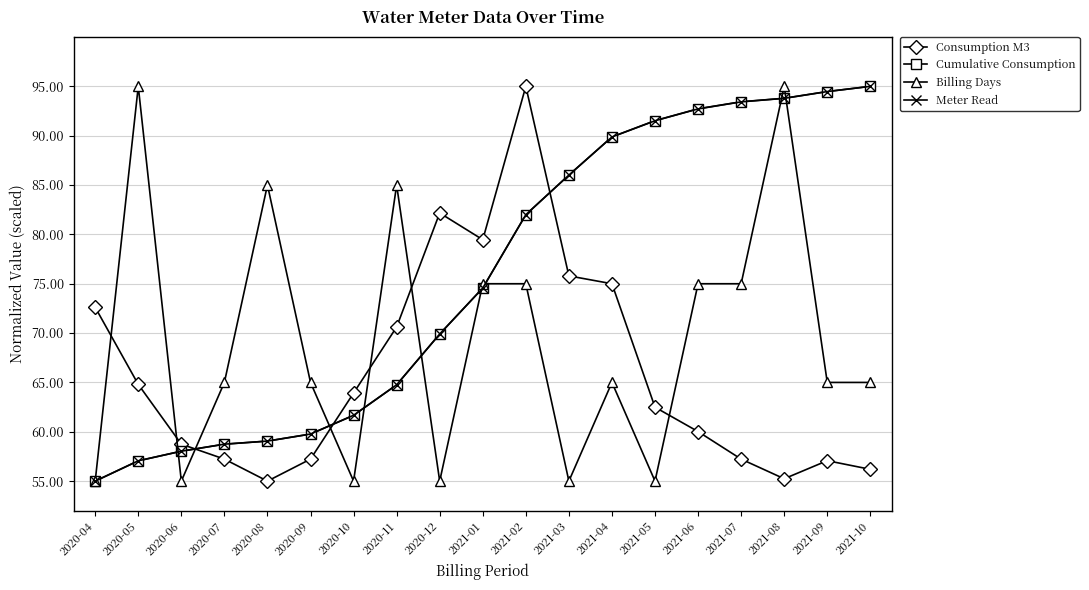

True or false: Consumption M3 has more than 1 interior local peaks.

True